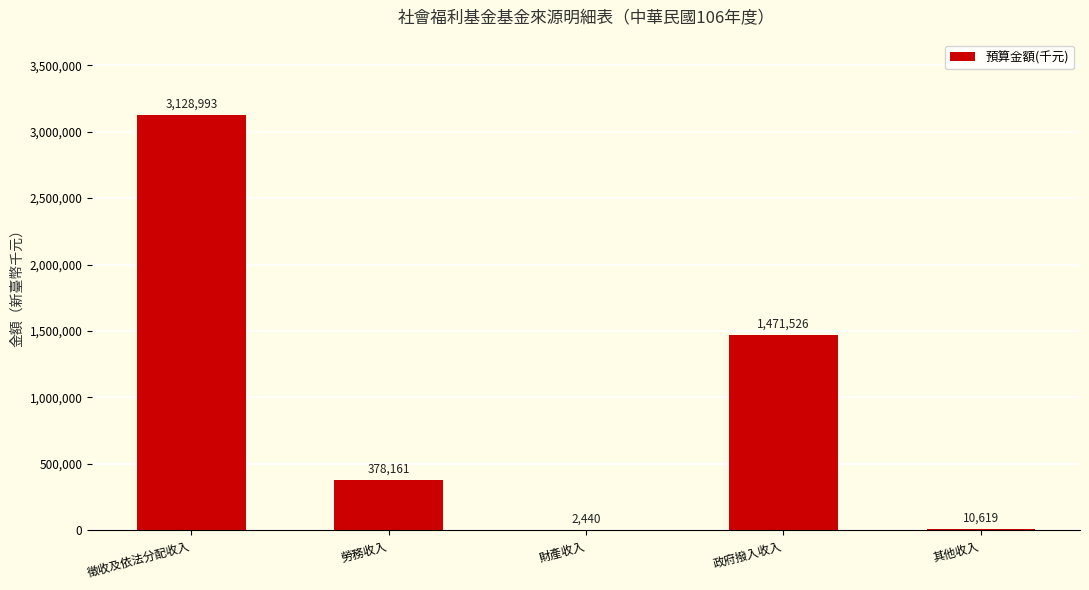

What is the sum of the values at 勞務收入 and 政府撥入收入?

1849687